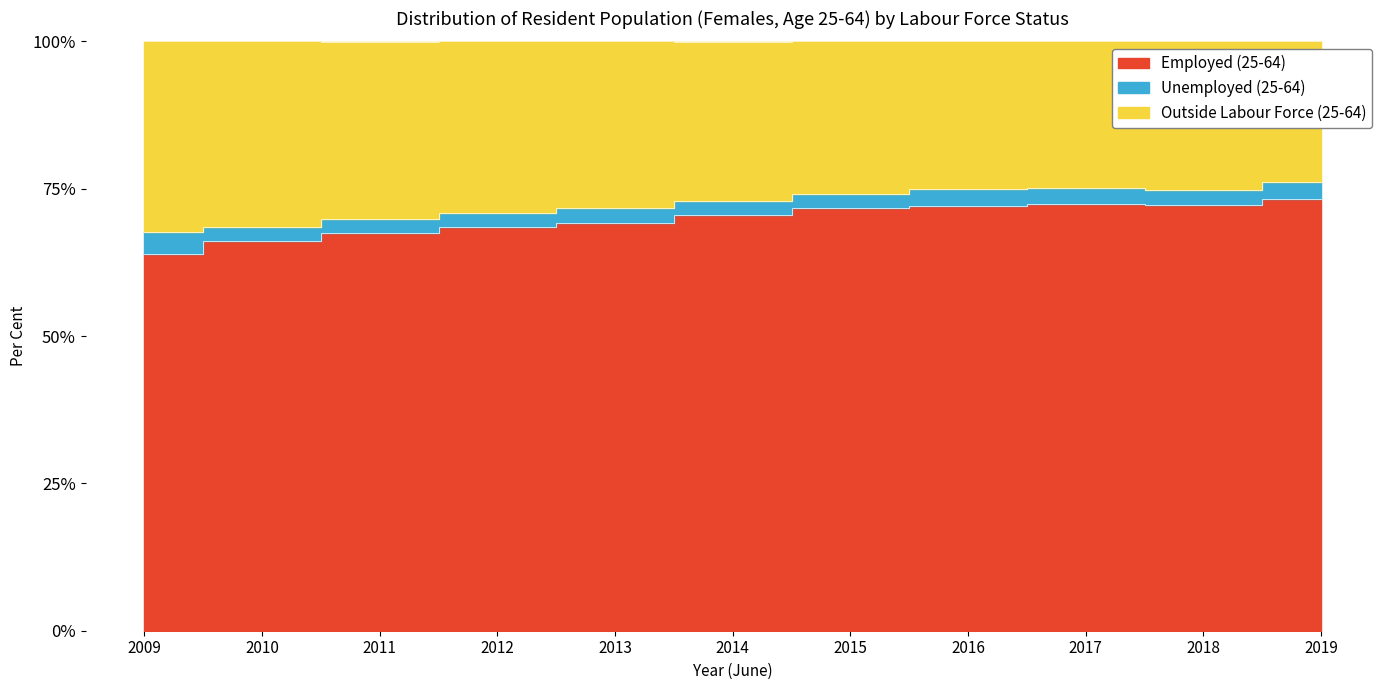

Rank the categories by Employed (25-64) value from lowest to highest.

2009, 2010, 2011, 2012, 2013, 2014, 2015, 2016, 2018, 2017, 2019